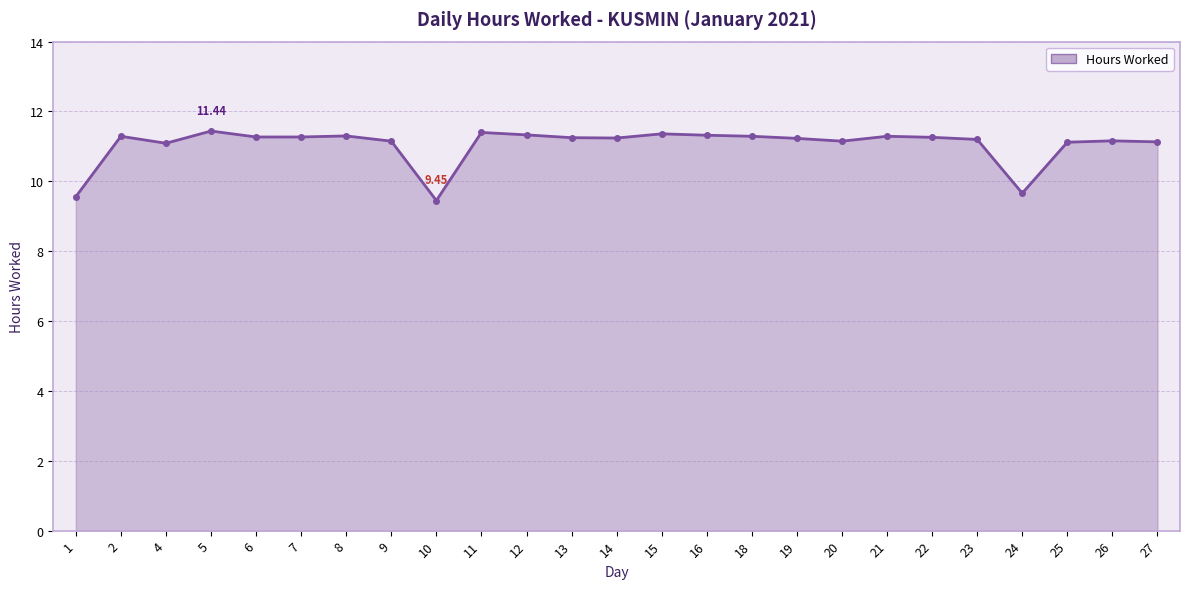

True or false: there are more than 0 points higher than both neighbors.

True